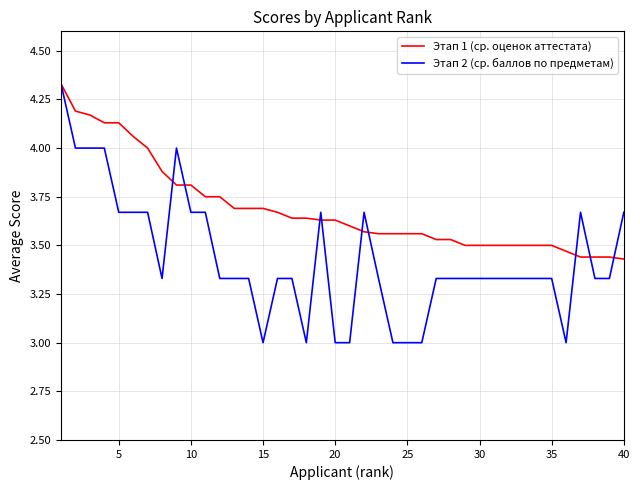

Which series has the largest range (max minus min)?

Этап 2 (ср. баллов по предметам)